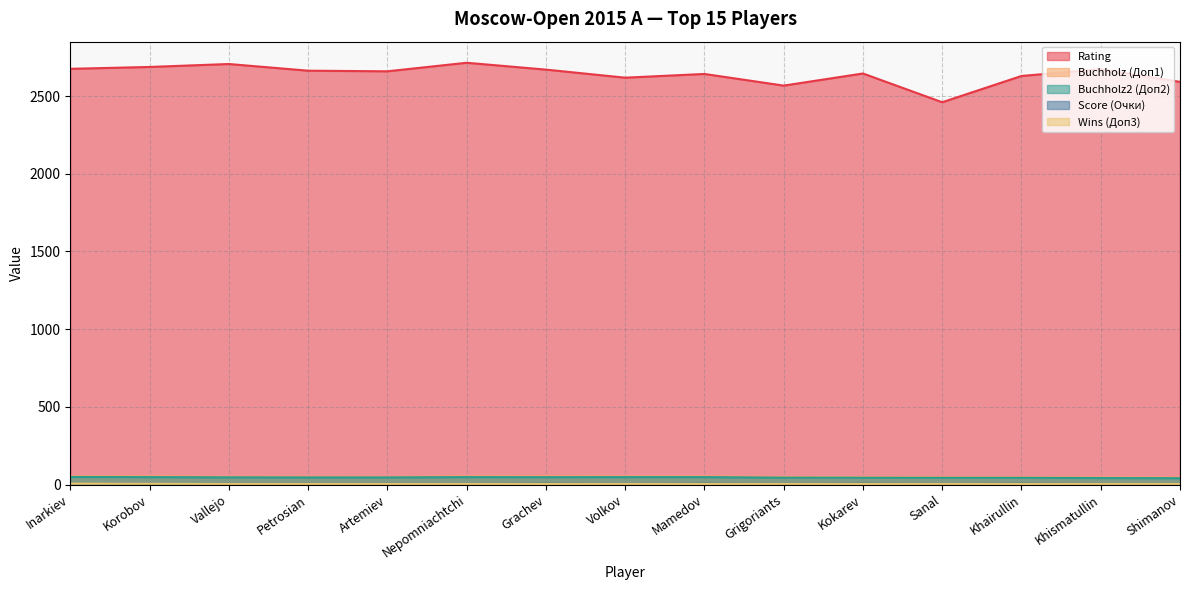

What is the maximum value shown in the chart?

2714.0